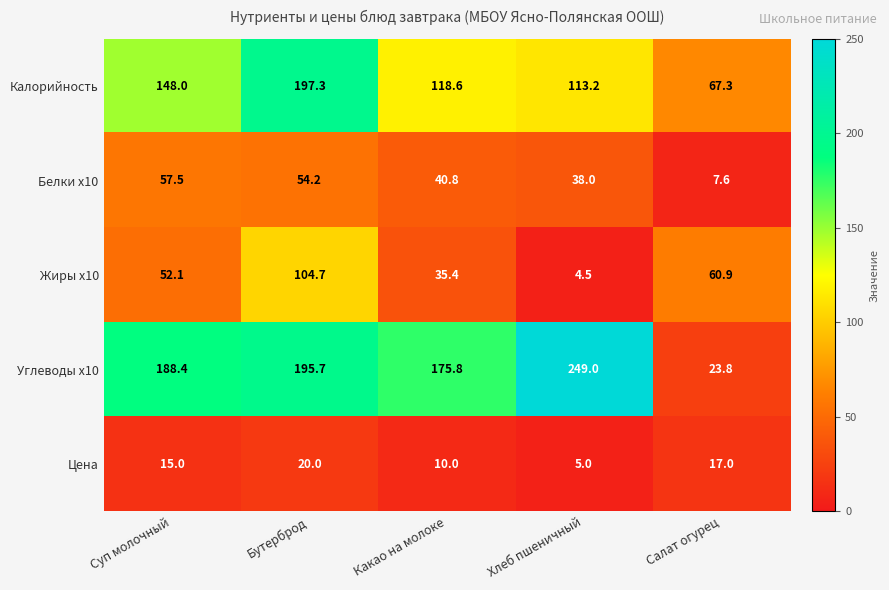

What is the greatest value displayed?

249.0